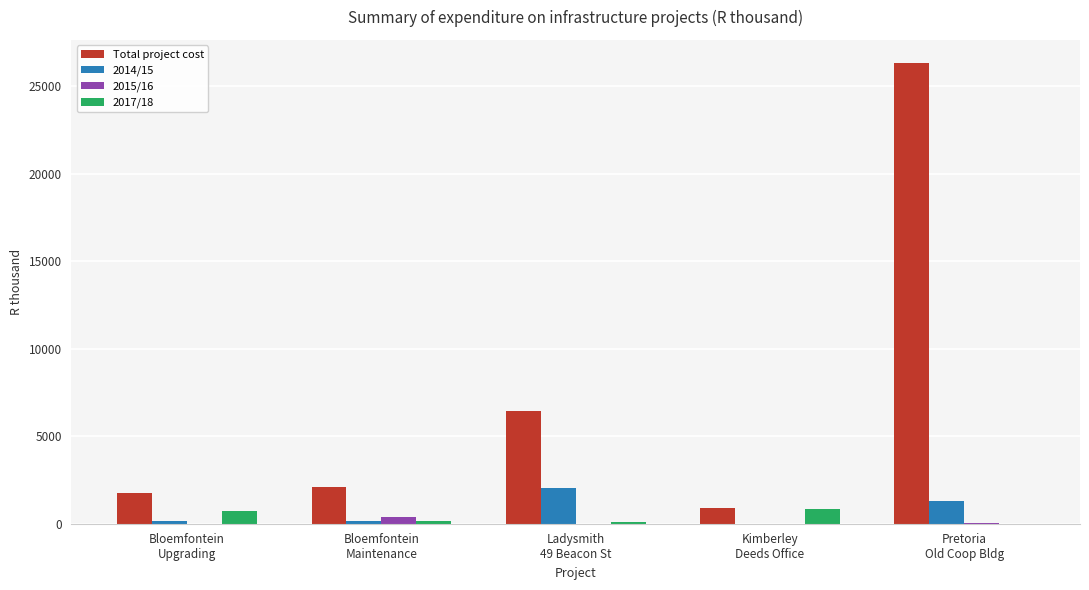

What is the maximum value shown in the chart?

26322